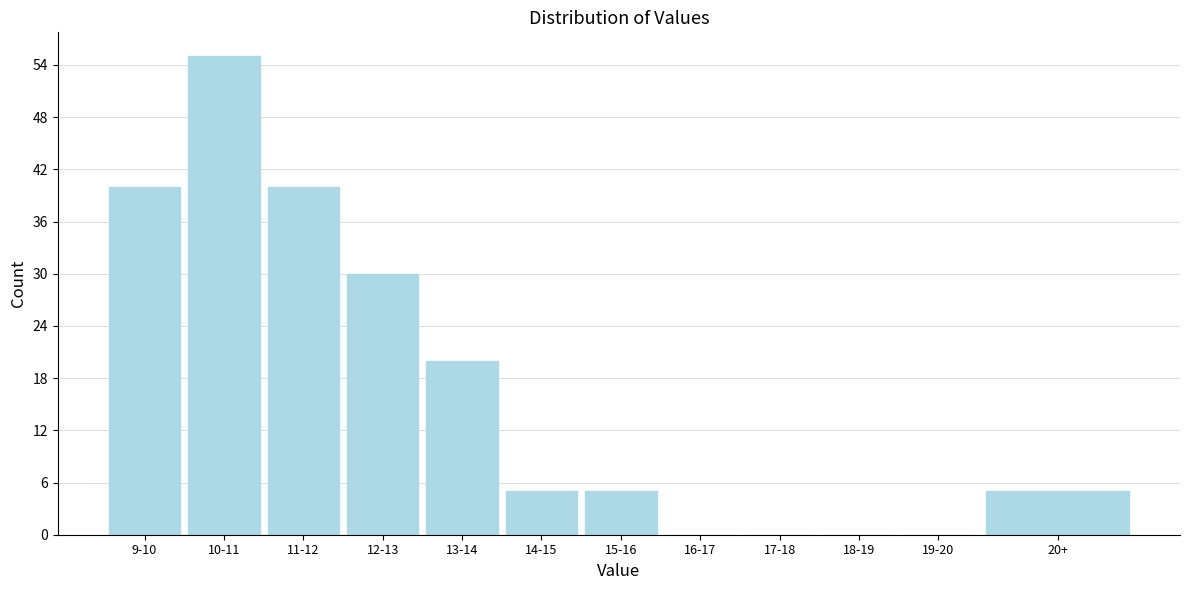

Reading left to right, transcribe all the data shown in this chart.

9-10=40	10-11=55	11-12=40	12-13=30	13-14=20	14-15=5	15-16=5	16-17=0	17-18=0	18-19=0	19-20=0	20+=5